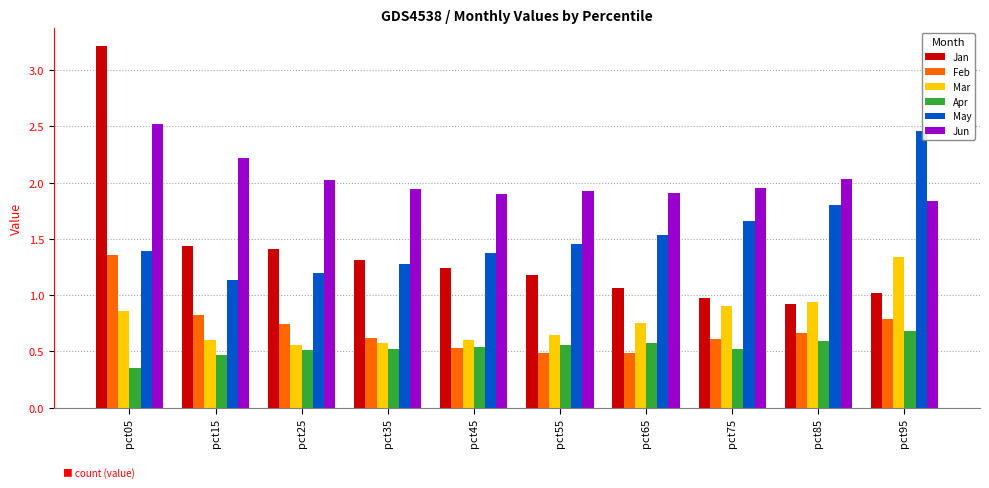

Between pct45 and pct95, which series saw the biggest shift?

May